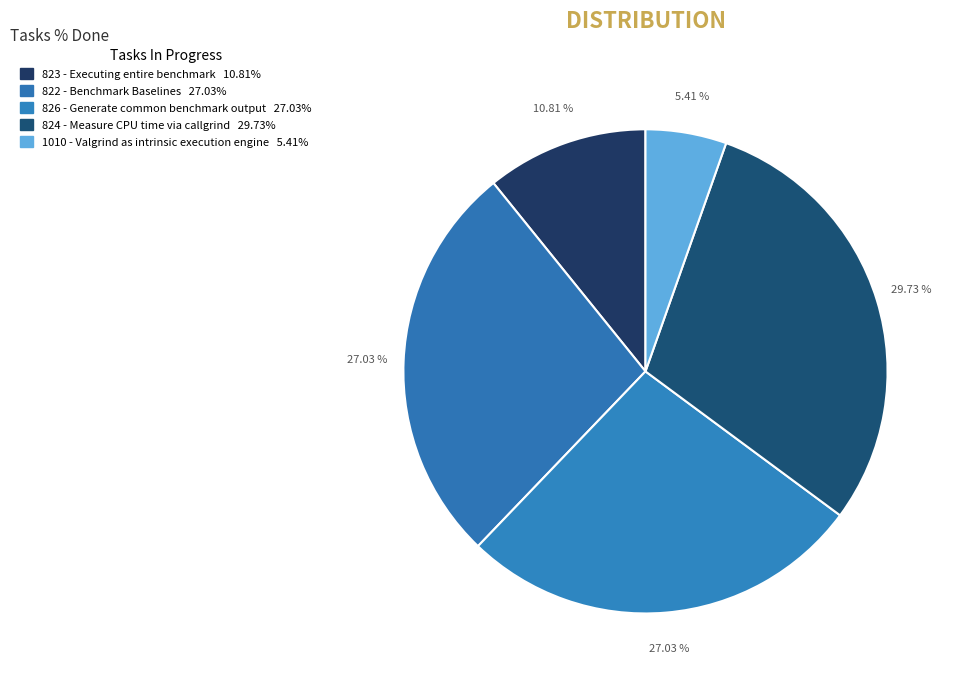

The 826 - Generate common benchmark output slice represents 27% of the pie. True or false?

True